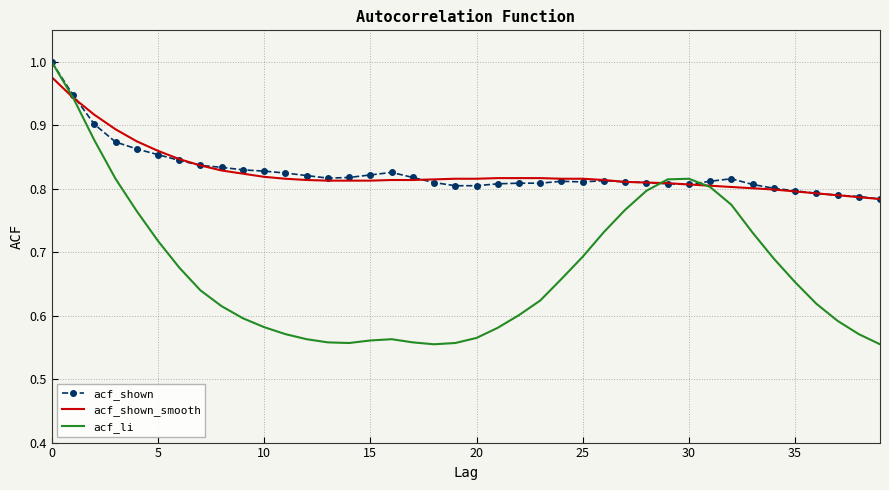

How many times do acf_shown_smooth and acf_li cross each other?

2